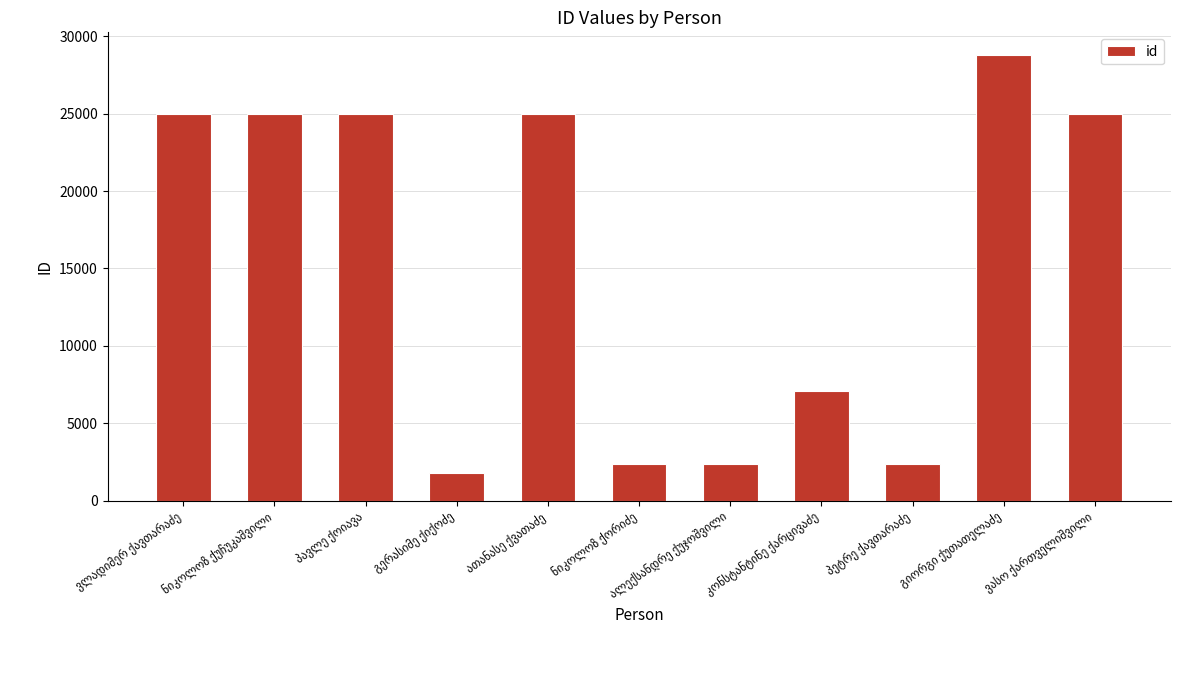

What is the smallest value displayed?

1824